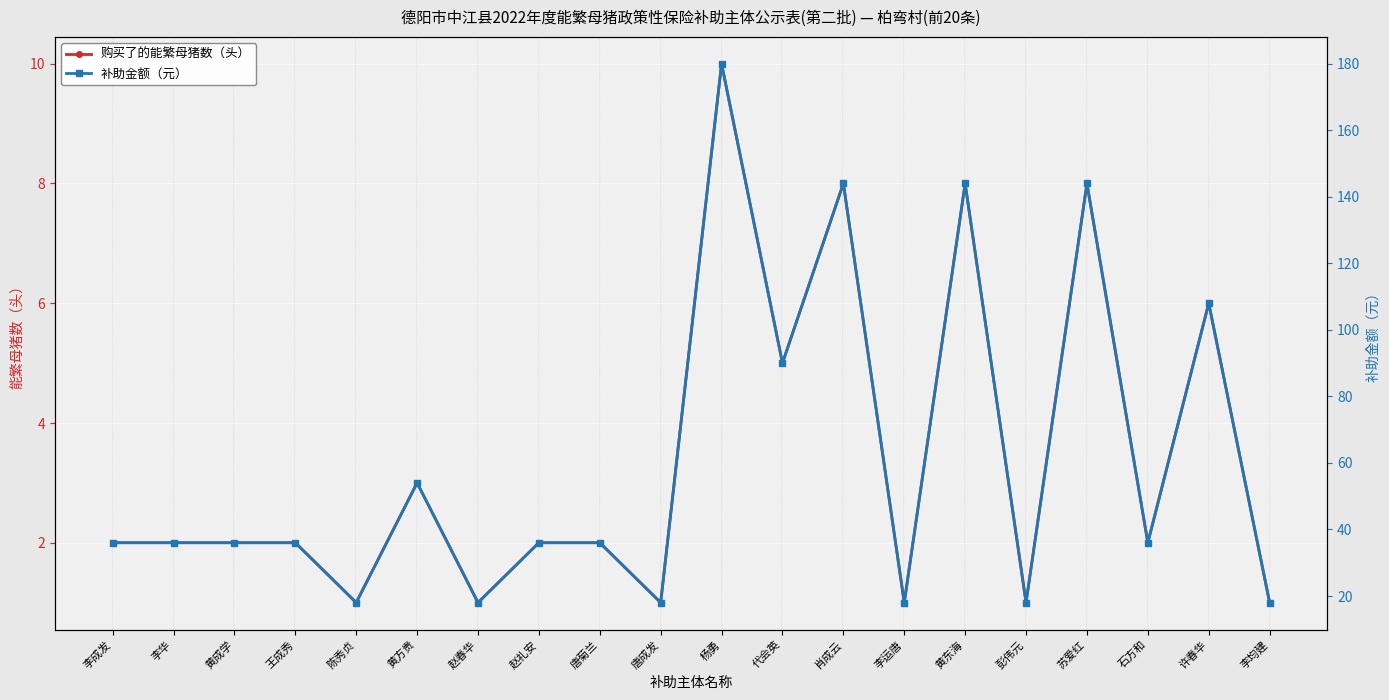

Reading left to right, list all the values displayed in this chart.

购买了的能繁母猪数（头）: 2	2	2	2	1	3	1	2	2	1	10	5	8	1	8	1	8	2	6	1
补助金额（元）: 36	36	36	36	18	54	18	36	36	18	180	90	144	18	144	18	144	36	108	18